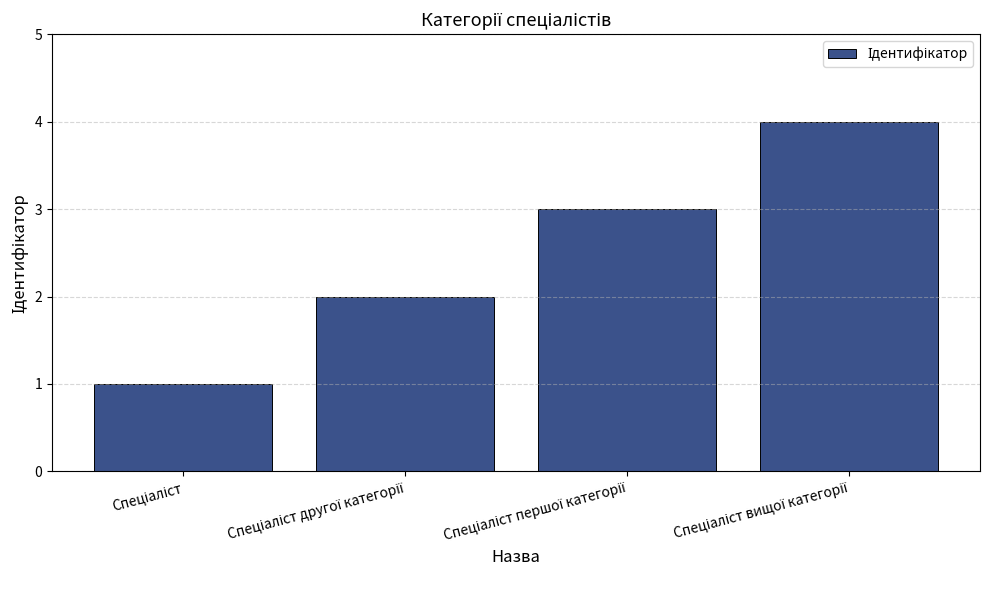

Count the values in the range 2 to 4.

3